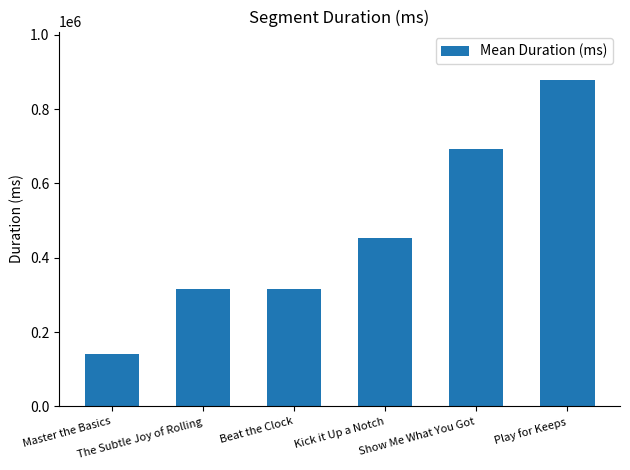

What is the label of the 6th bar from the right?

Master the Basics